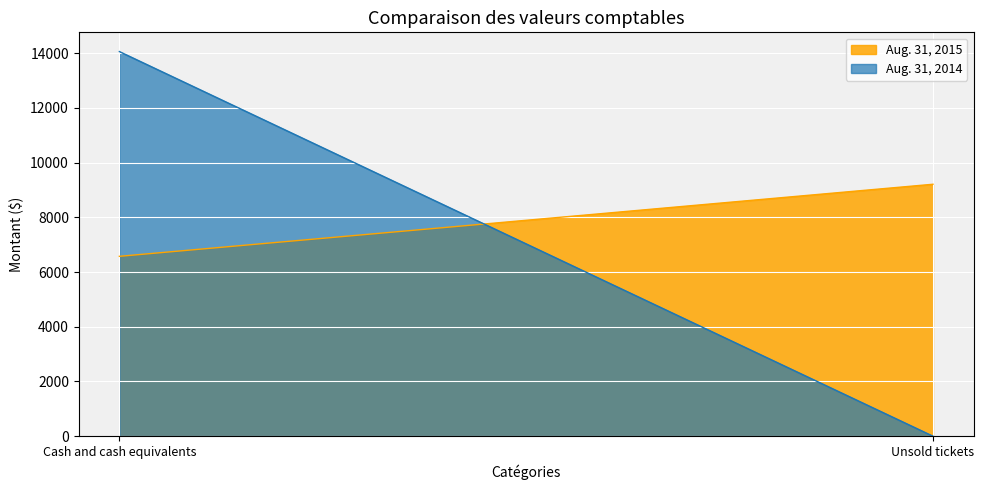

What are all the series names shown in the legend?

Aug. 31, 2015, Aug. 31, 2014